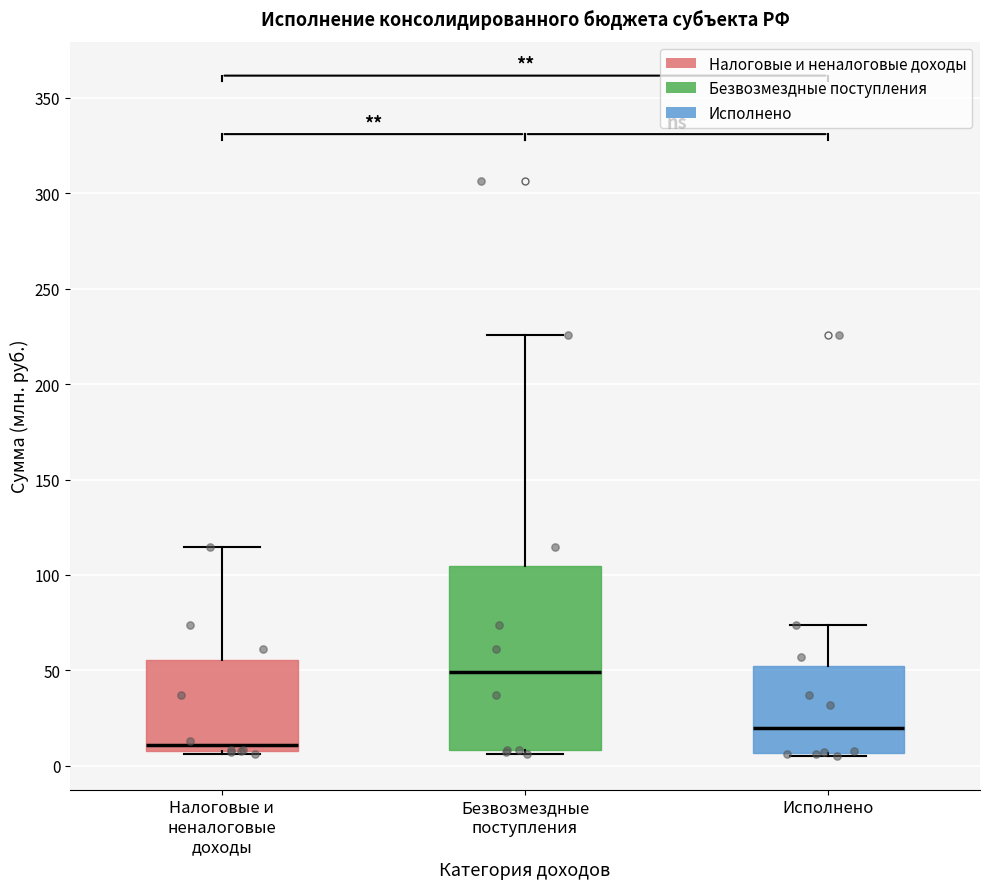

Comparing the boxes themselves (not the whiskers), which one is the tallest?

Безвозмездные поступления